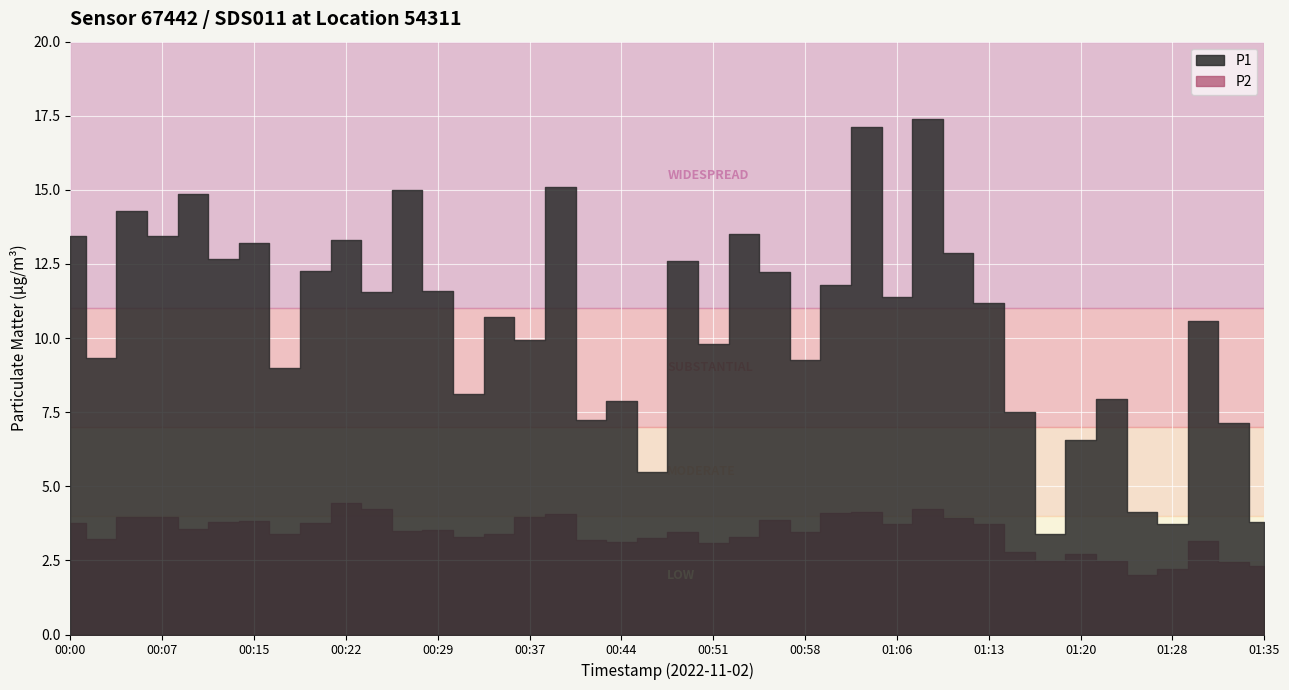

List the series in order of their overall mean, lowest first.

P2, P1